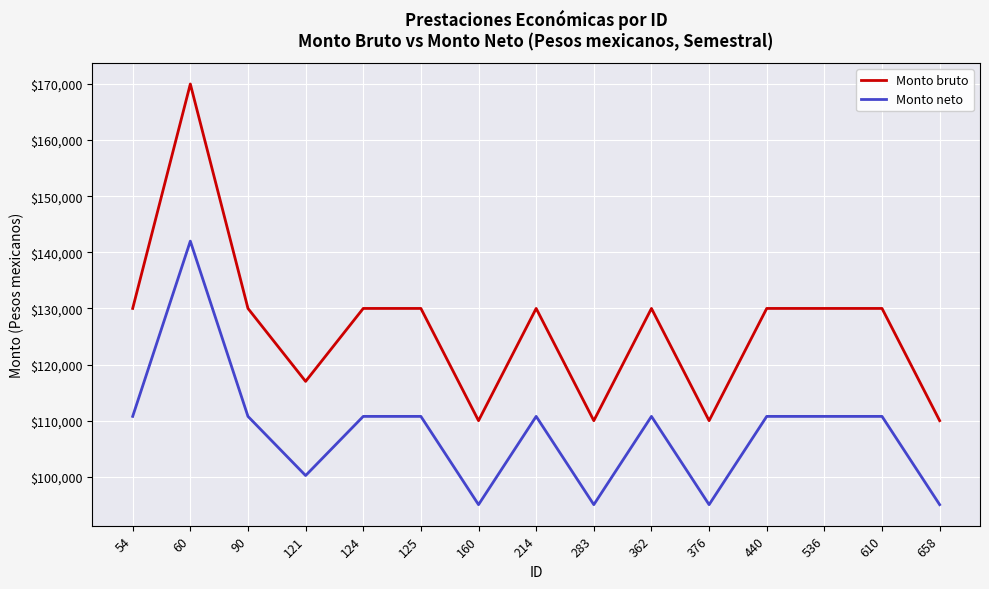

What value does the Monto bruto series have at 440?

130000.0